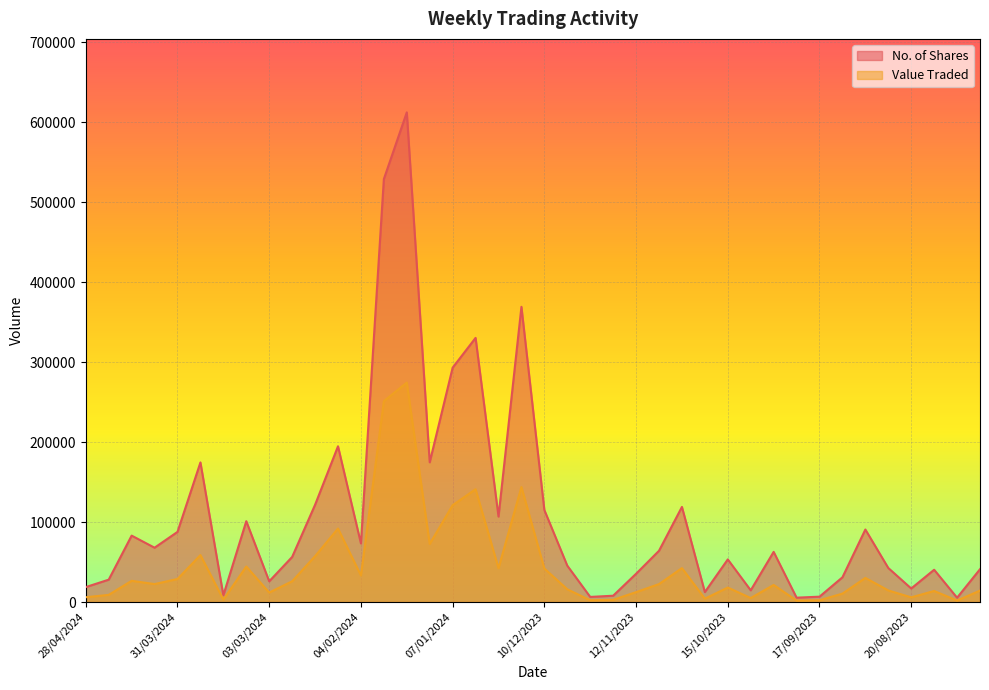

Reading left to right, transcribe all the data shown in this chart.

No. of Shares: 28/04/2024=18671	21/04/2024=27960	14/04/2024=83037	07/04/2024=67929	31/03/2024=87710	24/03/2024=174573	17/03/2024=8425	10/03/2024=101076	03/03/2024=25888	25/02/2024=56363	18/02/2024=121559	11/02/2024=194771	04/02/2024=73289	28/01/2024=528931	21/01/2024=612386	14/01/2024=174739	07/01/2024=293063	31/12/2023=330325	24/12/2023=106894	17/12/2023=369181	10/12/2023=115050	03/12/2023=45482	26/11/2023=6371	19/11/2023=7873	12/11/2023=35321	05/11/2023=64096	29/10/2023=118930	22/10/2023=12451	15/10/2023=53283	08/10/2023=14655	01/10/2023=62713	24/09/2023=5433	17/09/2023=6692	10/09/2023=30897	03/09/2023=90671	27/08/2023=42552	20/08/2023=16924	13/08/2023=40357	06/08/2023=5372	30/07/2023=41037
Value Traded: 28/04/2024=5991	21/04/2024=8948	14/04/2024=26523	07/04/2024=22460	31/03/2024=28810	24/03/2024=58701	17/03/2024=3049	10/03/2024=44399	03/03/2024=11842	25/02/2024=25920	18/02/2024=57319	11/02/2024=91855	04/02/2024=33237	28/01/2024=251206	21/01/2024=274445	14/01/2024=72616	07/01/2024=121089	31/12/2023=141044	24/12/2023=42382	17/12/2023=143824	10/12/2023=41896	03/12/2023=15923	26/11/2023=2232	19/11/2023=2756	12/11/2023=12366	05/11/2023=22434	29/10/2023=42417	22/10/2023=4217	15/10/2023=18119	08/10/2023=4983	01/10/2023=21331	24/09/2023=1848	17/09/2023=2232	10/09/2023=10504	03/09/2023=30156	27/08/2023=14495	20/08/2023=5823	13/08/2023=13825	06/08/2023=1836	30/07/2023=14283